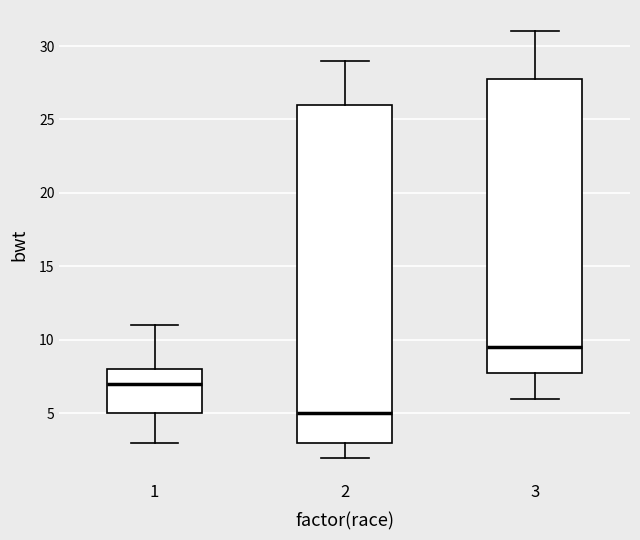

Reading left to right, read every box against the y-axis: the position of its median line, the range the box covers, and the ends of its whiskers. The values are not printed on the chart, so give them approximately, as read against the axis.

1: median 7.0, box 5.0 to 8.0, whiskers 3.0 to 11.0
2: median 5.0, box 3.0 to 26.0, whiskers 2.0 to 29.0
3: median 9.5, box 8.0 to 28.0, whiskers 6.0 to 31.0